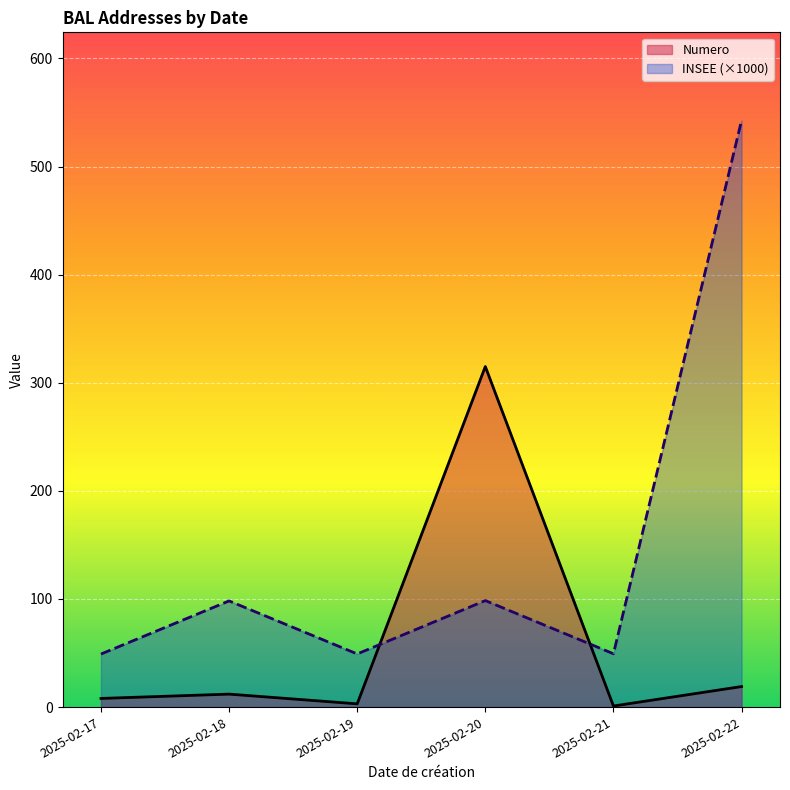

Where is Numero nearest to the value 158?

2025-02-22